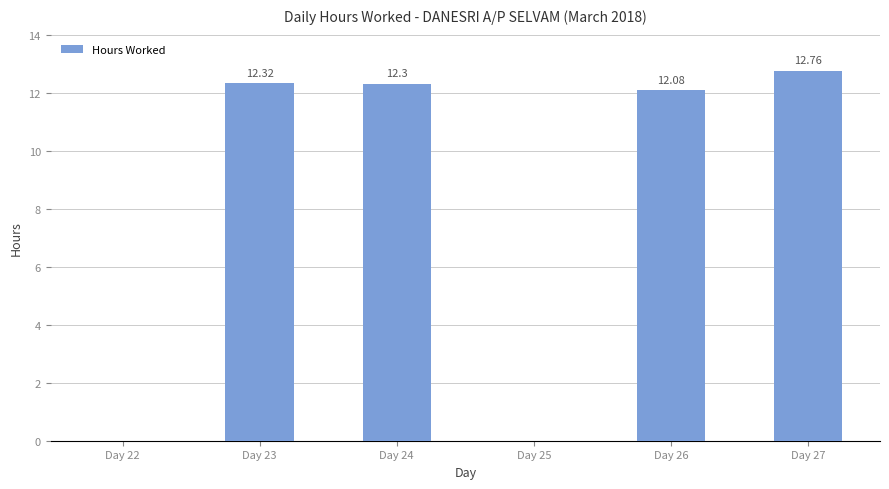

What is the change in value from Day 22 to Day 23?

+12.3